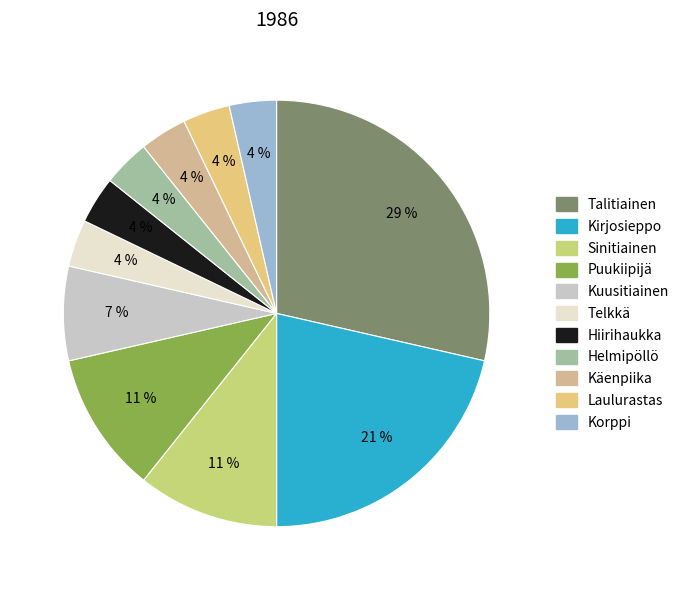

To the nearest percent, what portion does Puukiipijä represent?

11%